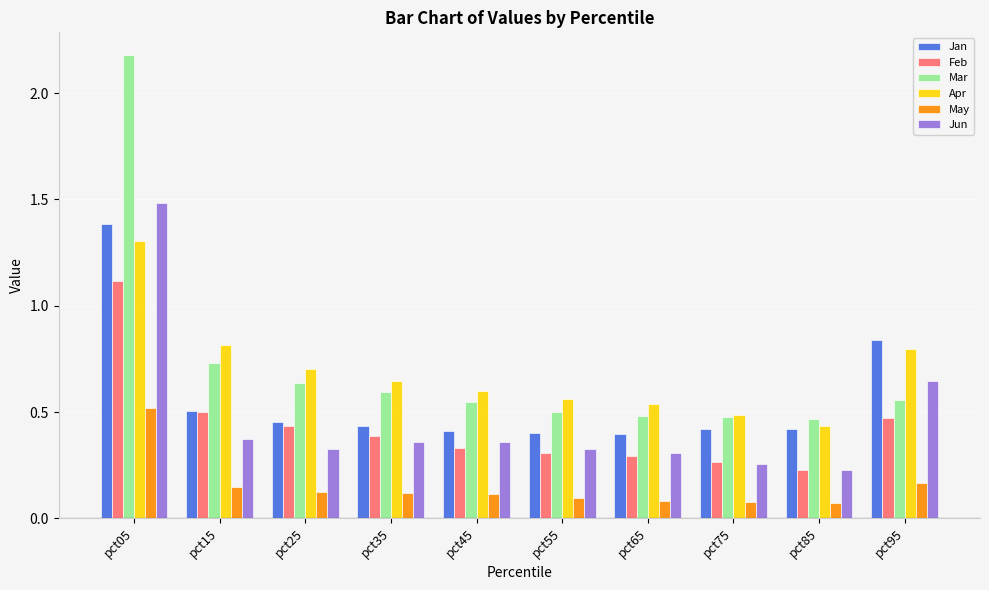

How many distinct data groups are displayed?

6